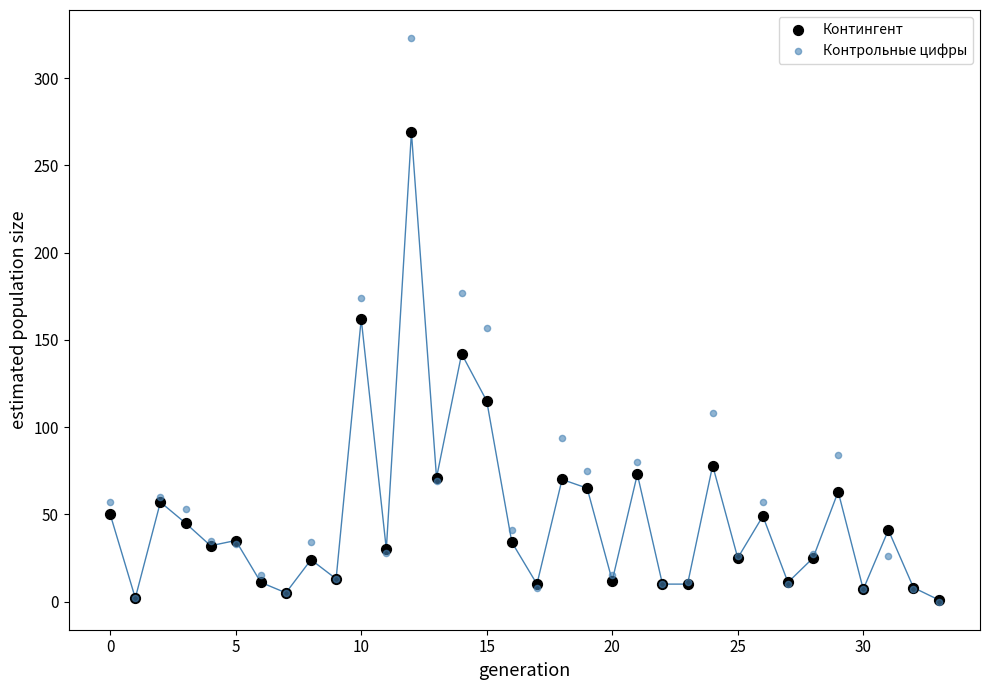

In the Контингент series, what Y value is closest to 135?

142